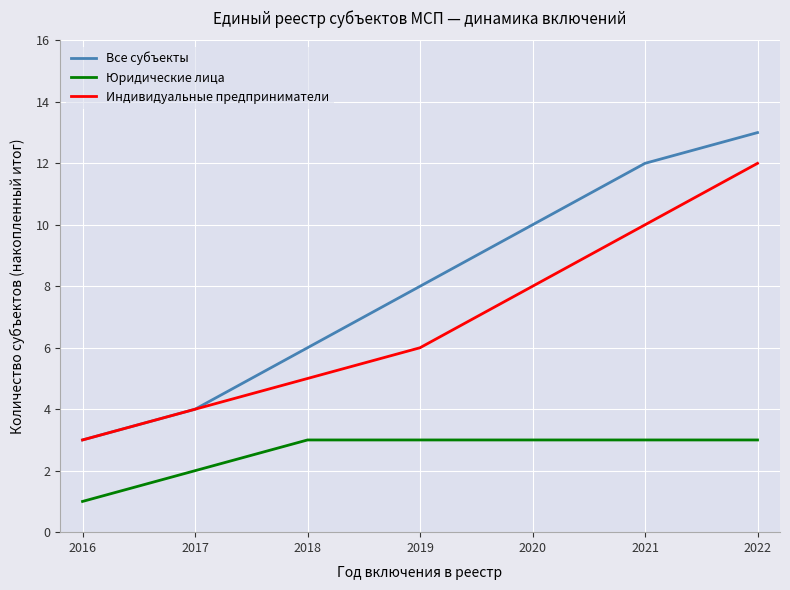

The Индивидуальные предприниматели series shows 2 at 2022. True or false?

False